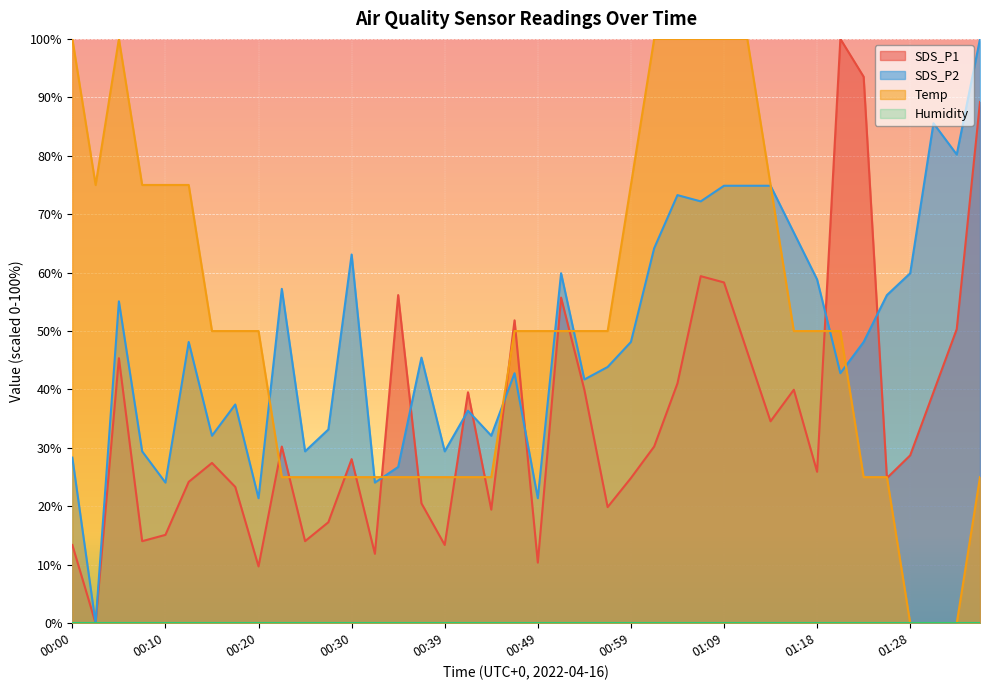

The Temp series shows 10.1 at 00:49. True or false?

False